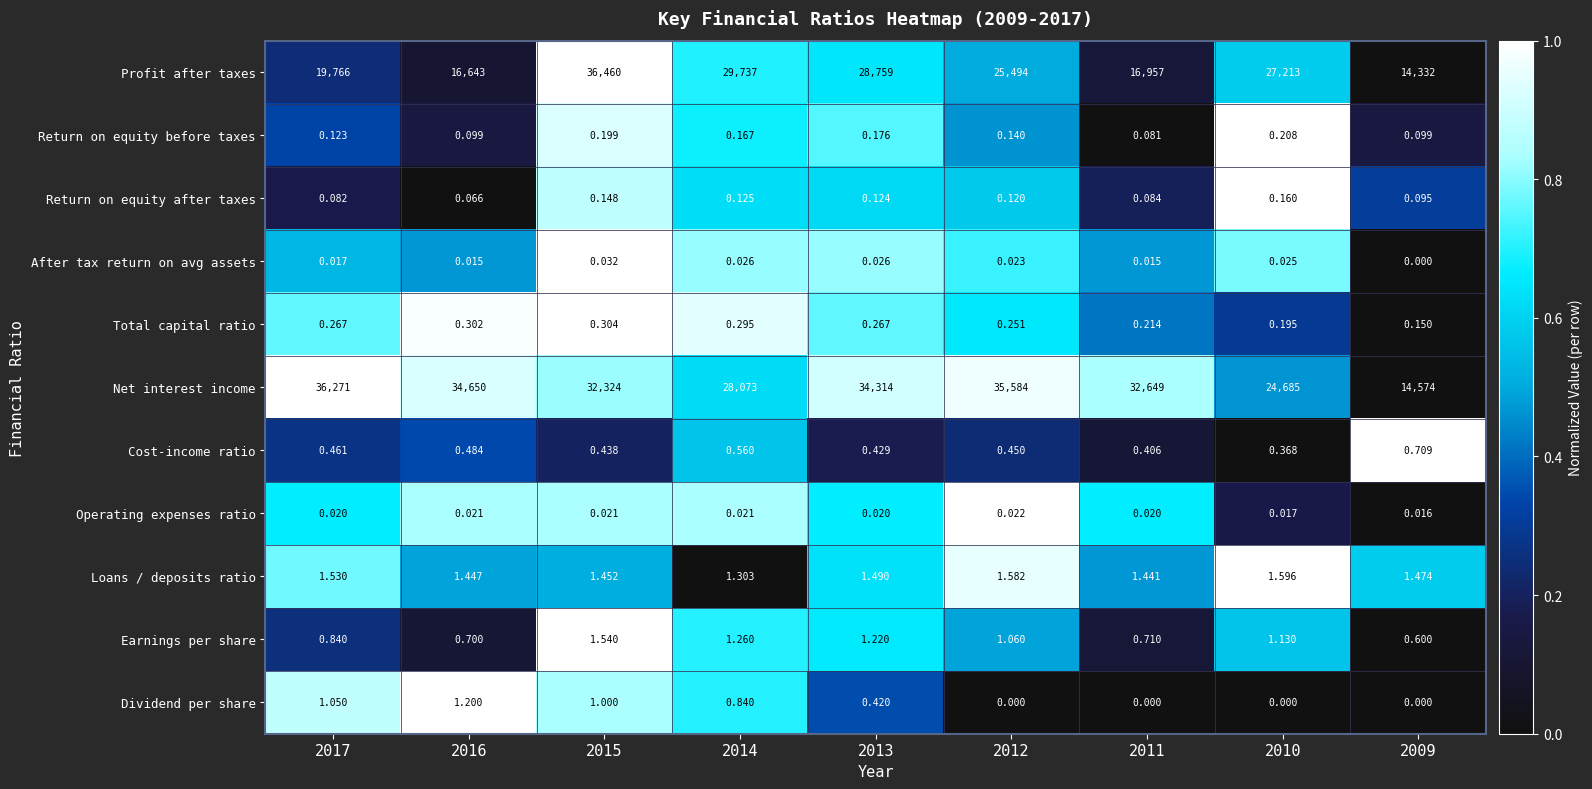

Between 2014 and 2013, which series saw the biggest shift?

Net interest income